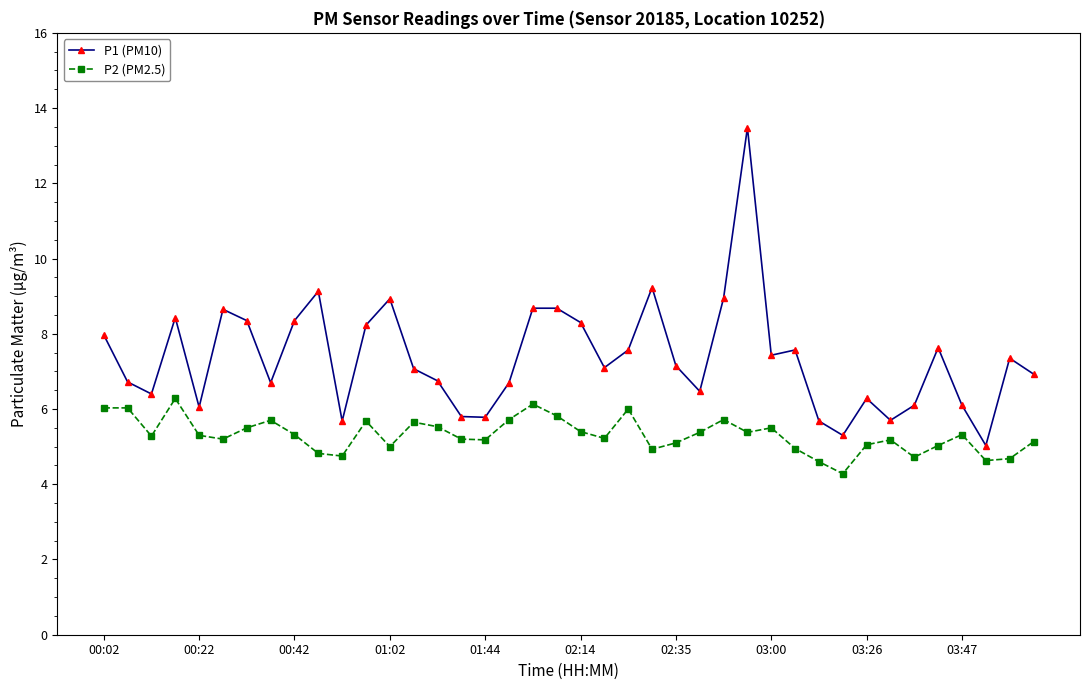

Rank the series by their average value, from lowest to highest.

P2 (PM2.5), P1 (PM10)